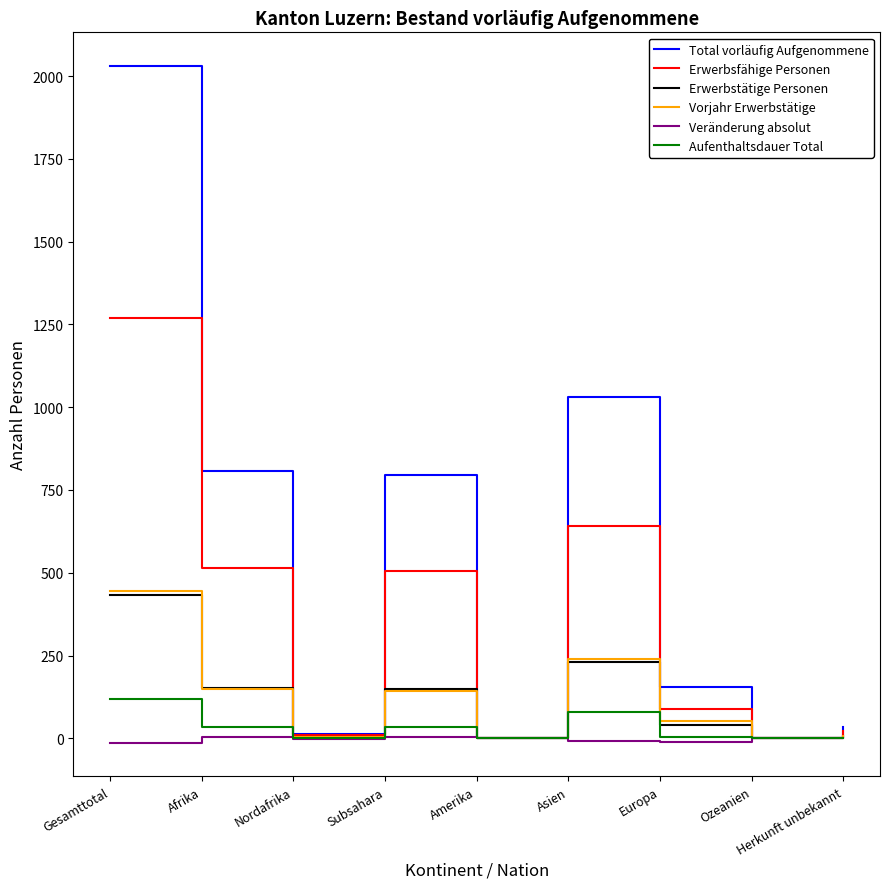

Which series has the largest range (max minus min)?

Total vorläufig Aufgenommene